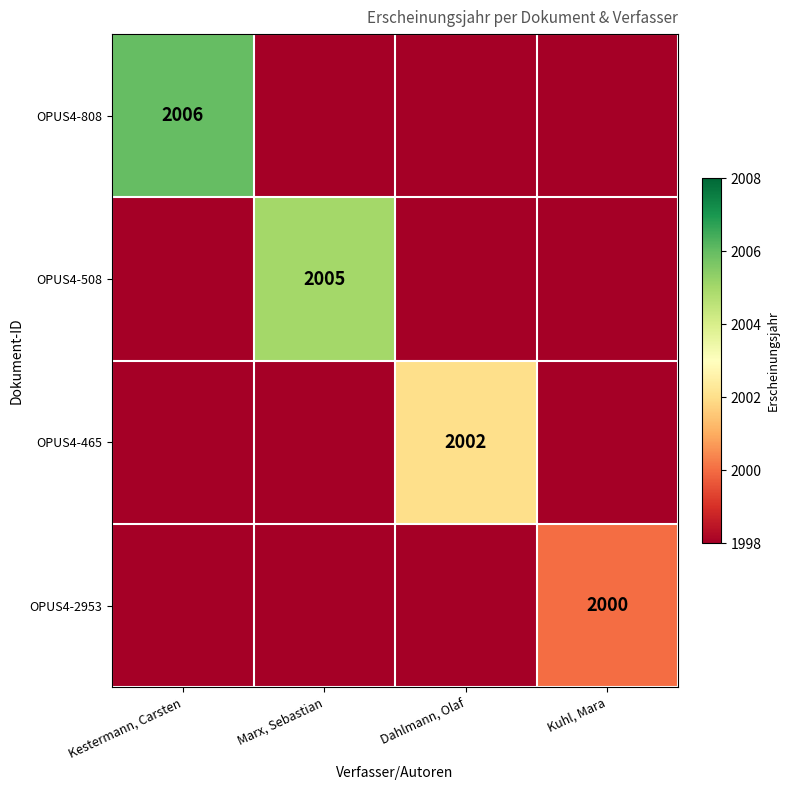

Is it true that OPUS4-808 equals 814 at Kestermann, Carsten?

False